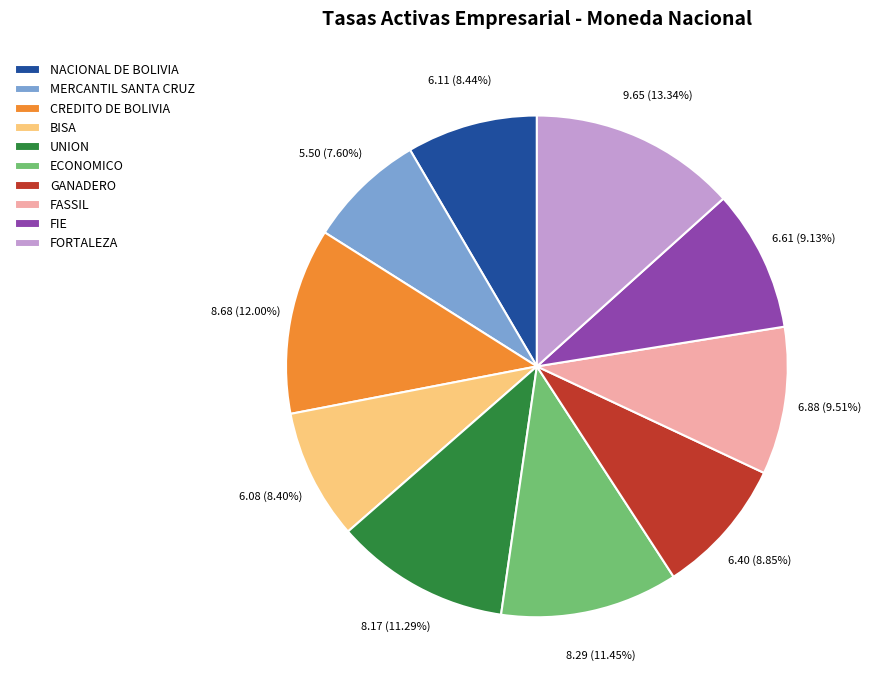

To the nearest percent, what is the combined percentage of NACIONAL DE BOLIVIA and FIE?

18%